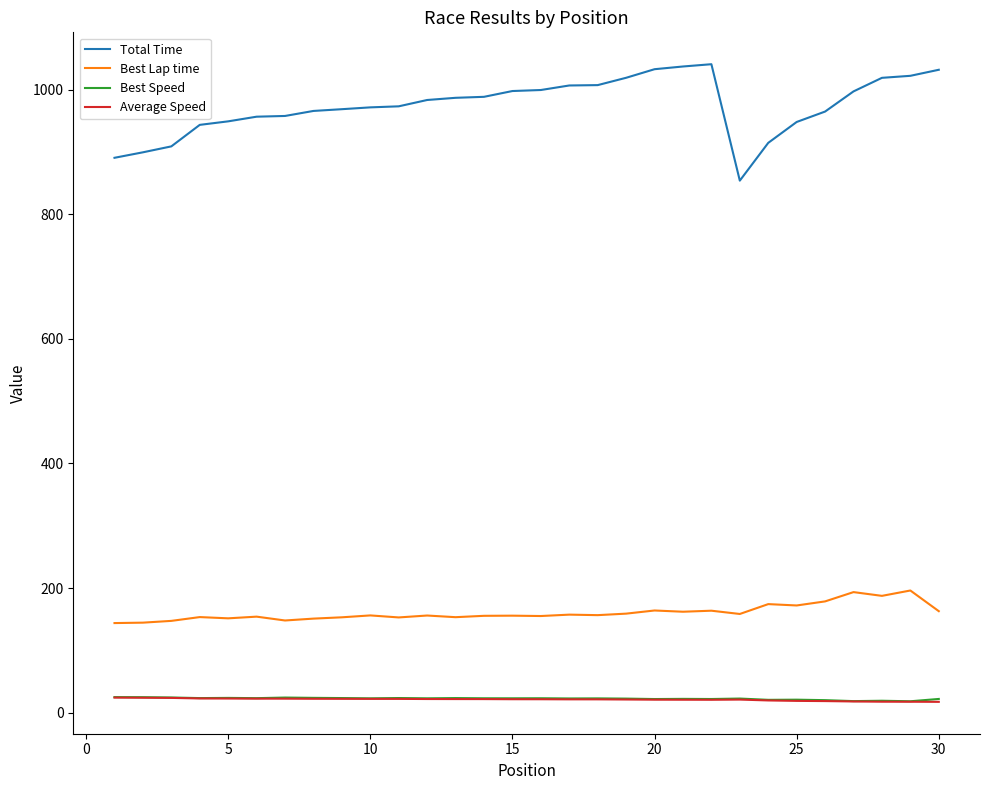

True or false: Best Lap time and Total Time cross at least once.

False